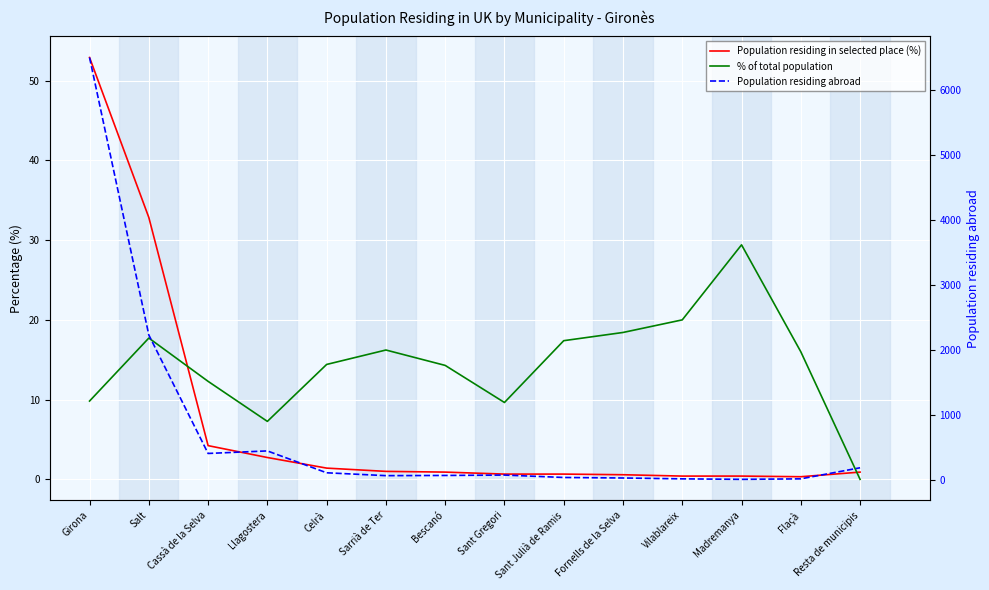

How many series are shown in this chart?

3